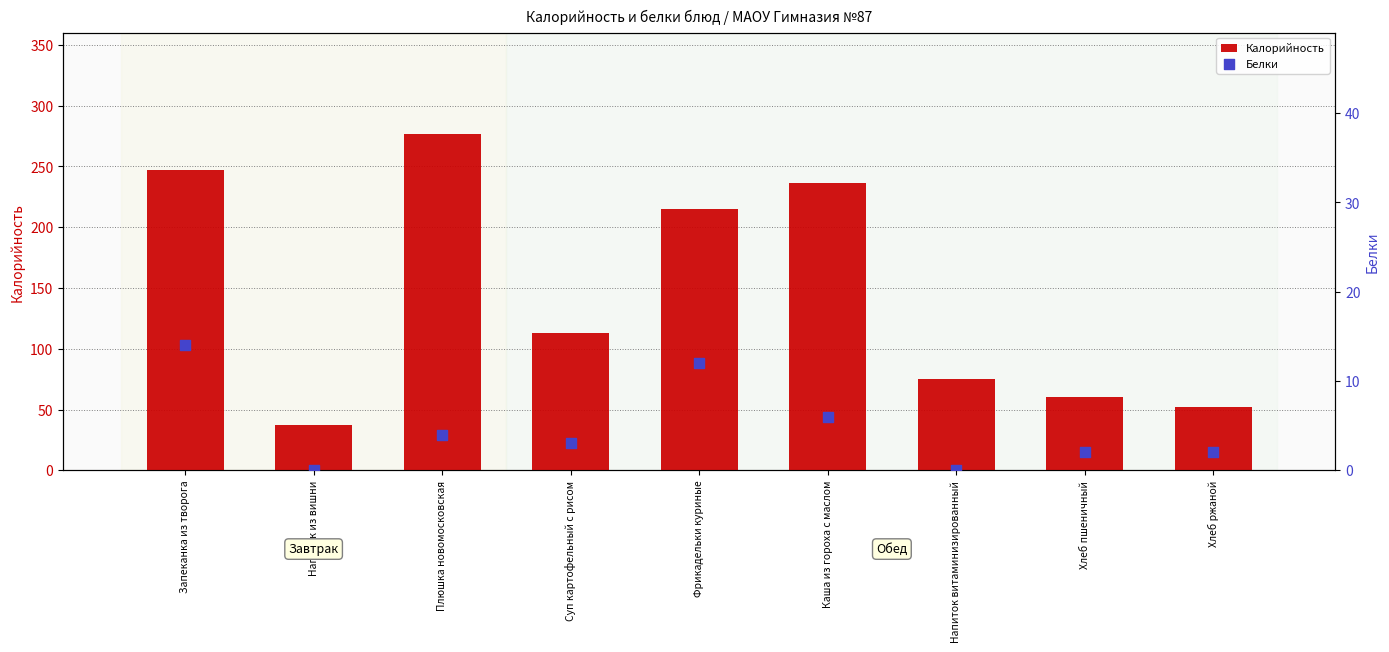

Is the value of Белки at Напиток витаминизированный greater than the value of Калорийность at Фрикадельки куриные?

No